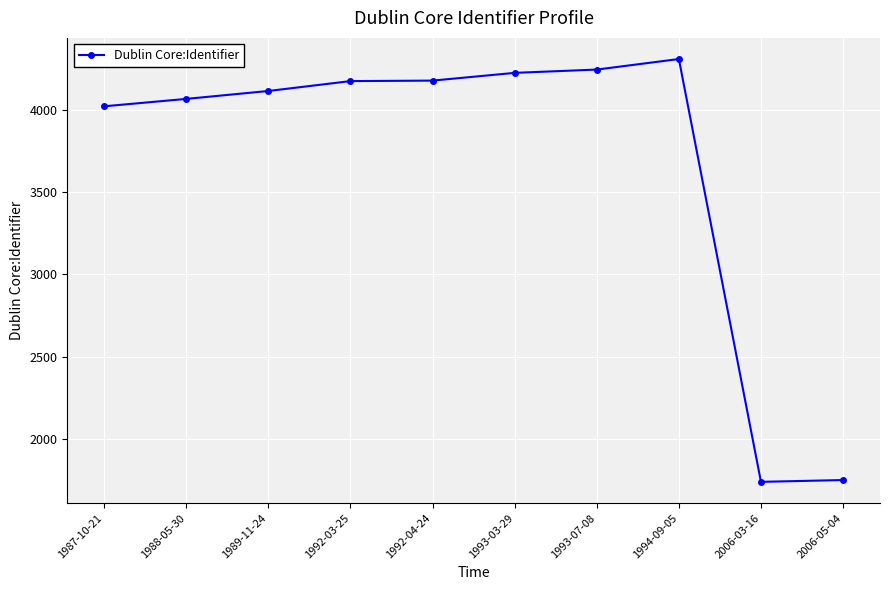

What is the difference between the maximum and minimum values?

2567